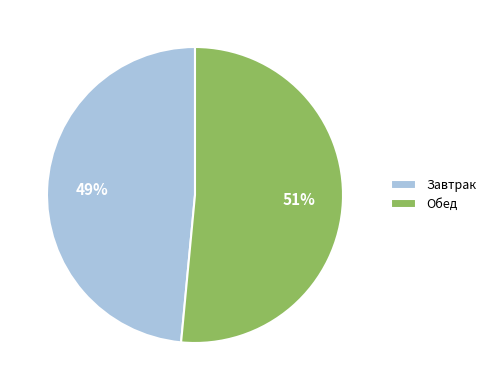

How many slices are in this pie chart?

2